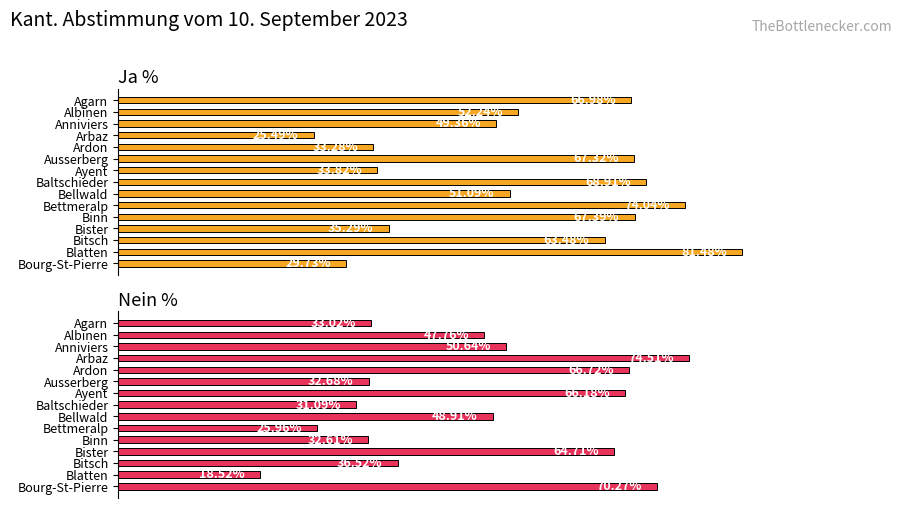

Reading left to right, transcribe all the data shown in this chart.

Ja %: 67.0	52.2	49.4	25.5	33.3	67.3	33.8	68.9	51.1	74.0	67.4	35.3	63.5	81.5	29.7
Nein %: 33.0	47.8	50.6	74.5	66.7	32.7	66.2	31.1	48.9	26.0	32.6	64.7	36.5	18.5	70.3